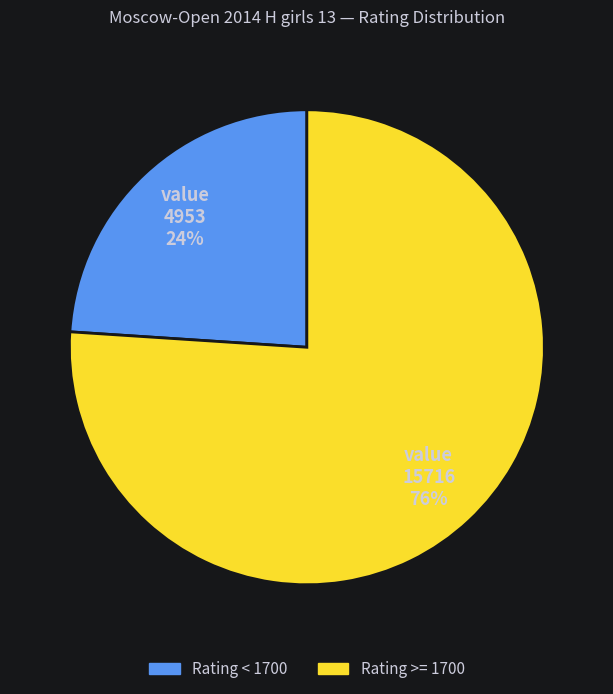

Does any single category account for the majority?

Yes